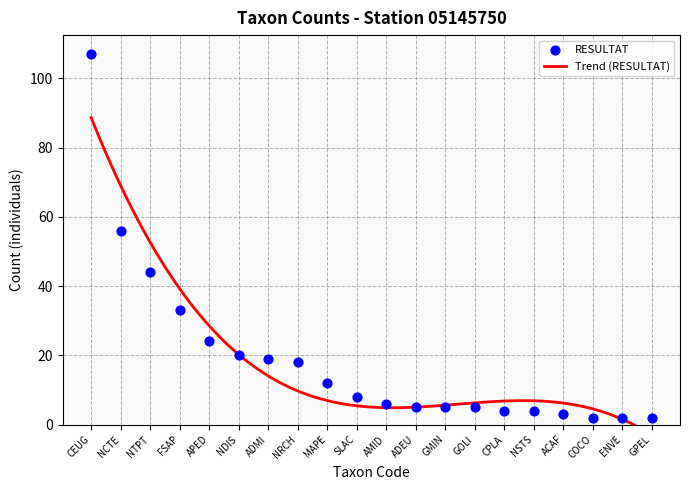

Approximately how many times larger is the value at AMID compared to NDIS?

0.3